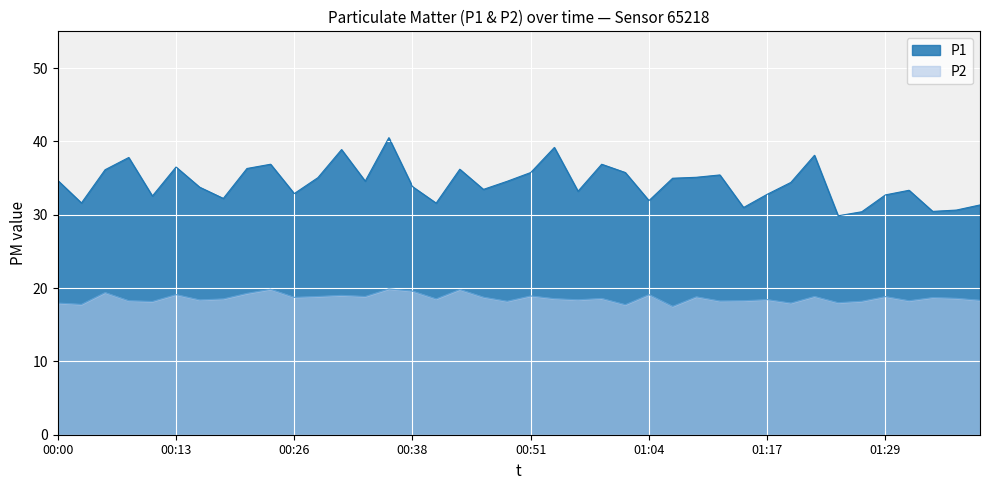

What is the maximum value for P1?

40.5